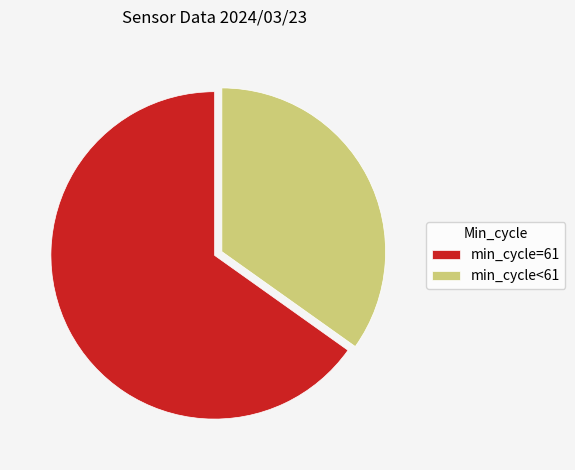

Is the sum of min_cycle=61 and min_cycle<61 greater than half?

Yes